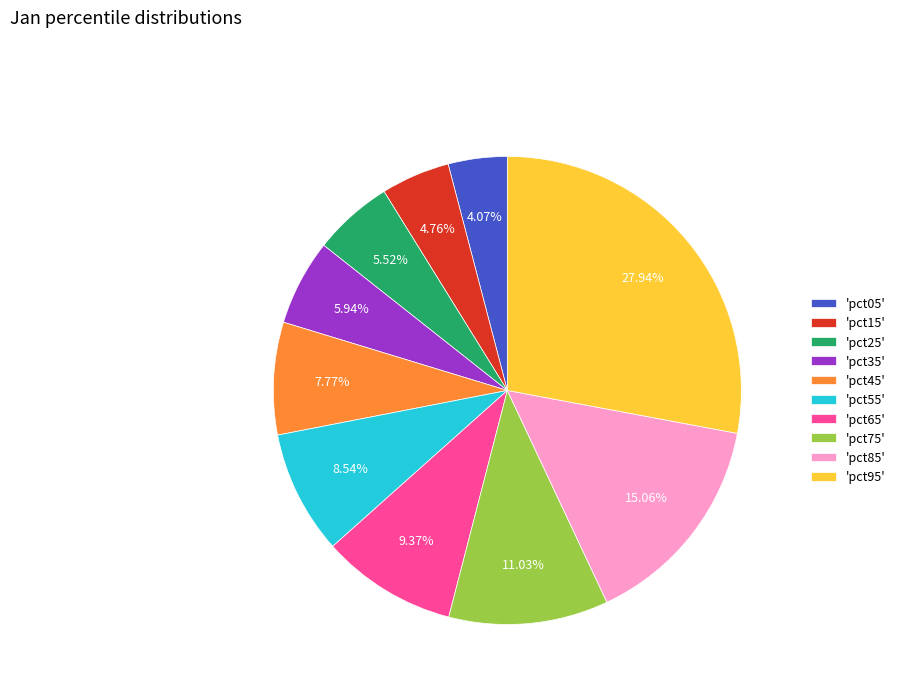

Does any single category account for the majority?

No